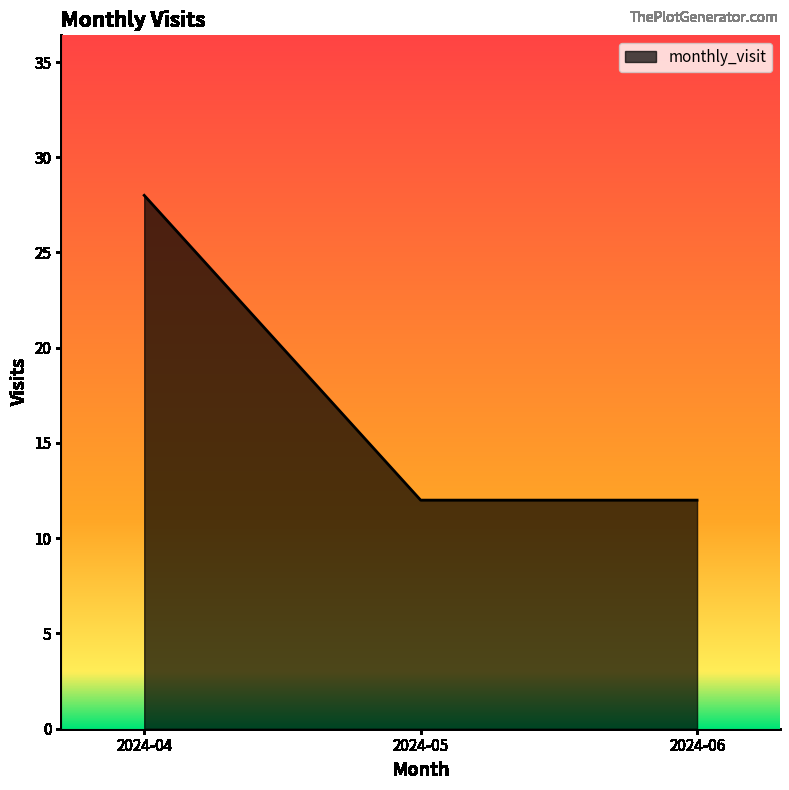

What is the average value?

17